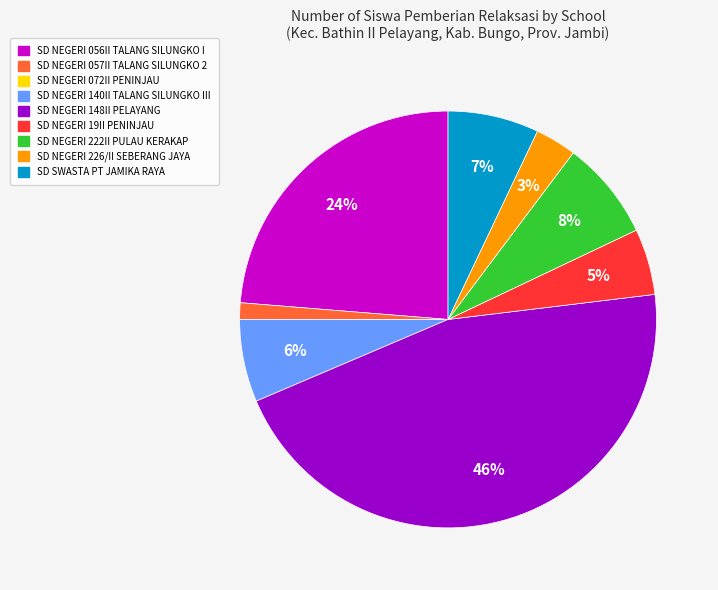

Is there any slice that represents more than half of the pie?

No